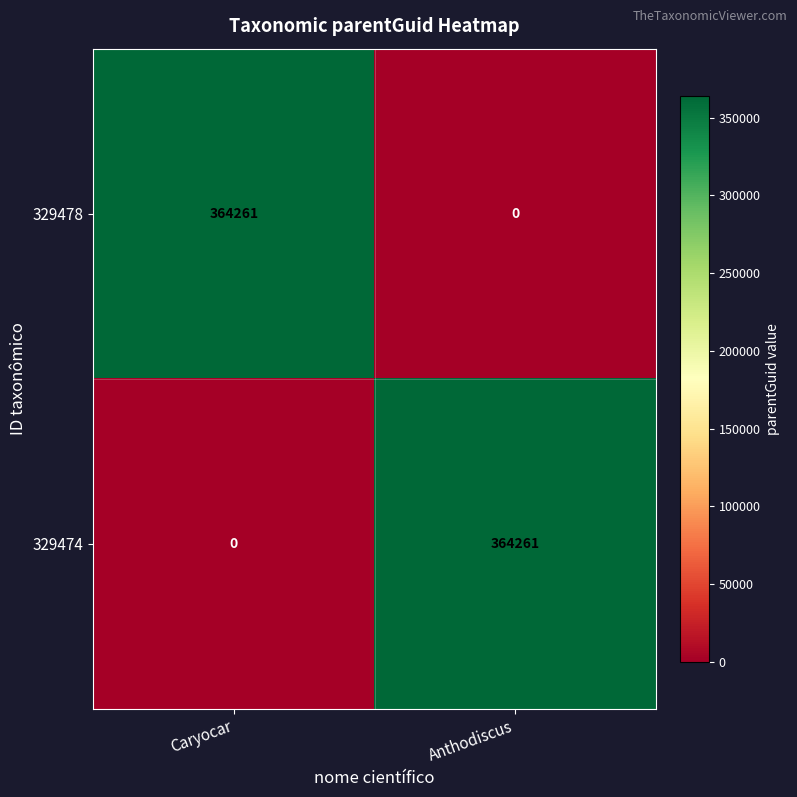

Count the number of data series in this chart.

2